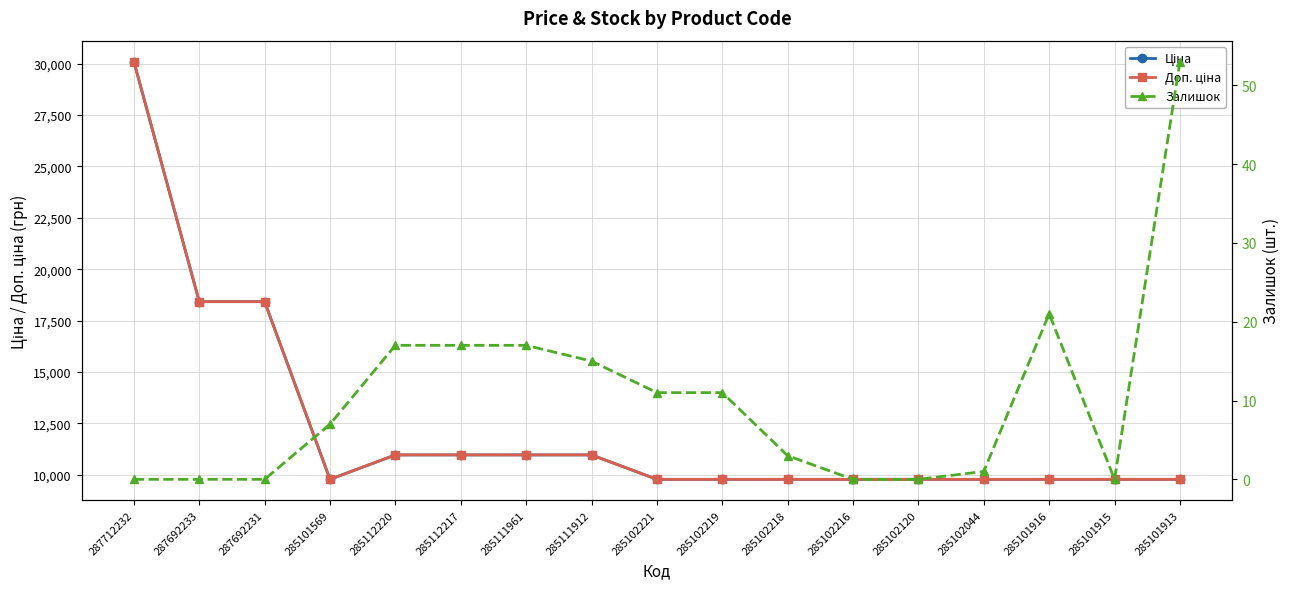

In Залишок, how many points are lower than both neighbors (excluding endpoints)?

1